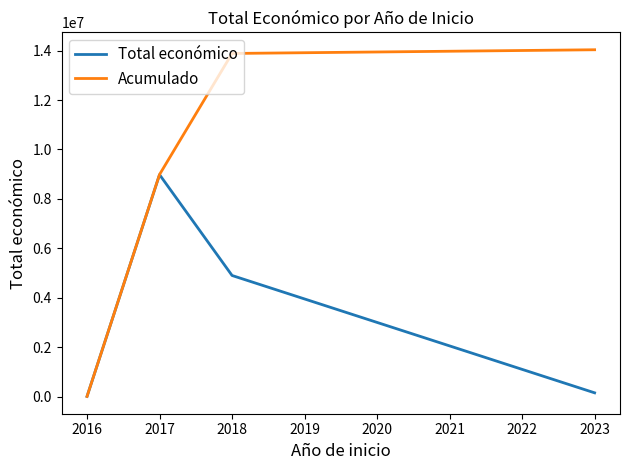

Which series has the largest total across all categories?

Acumulado